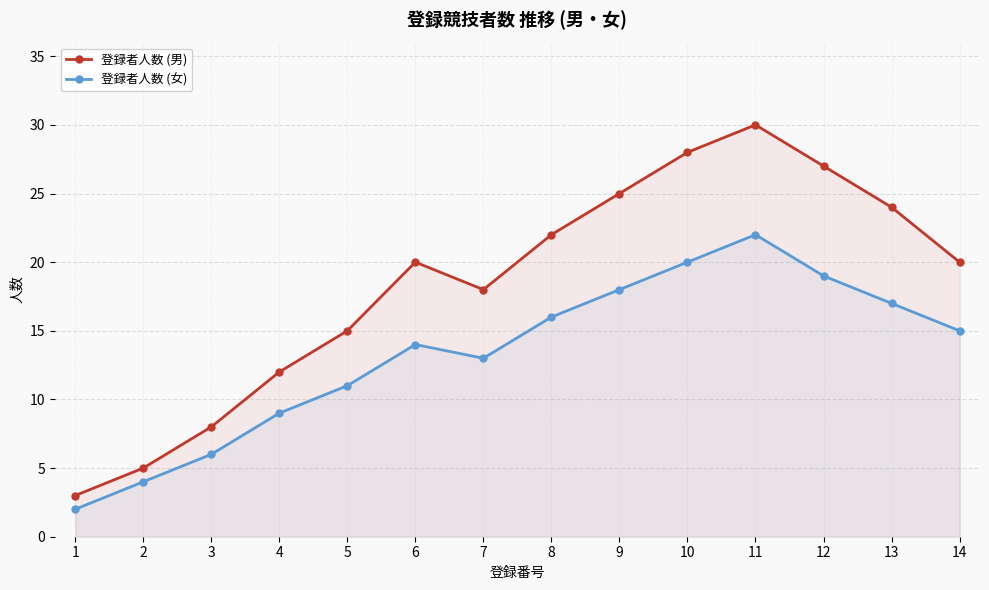

What is the sum of the 登録者人数 (男) values at 8 and 11?

52